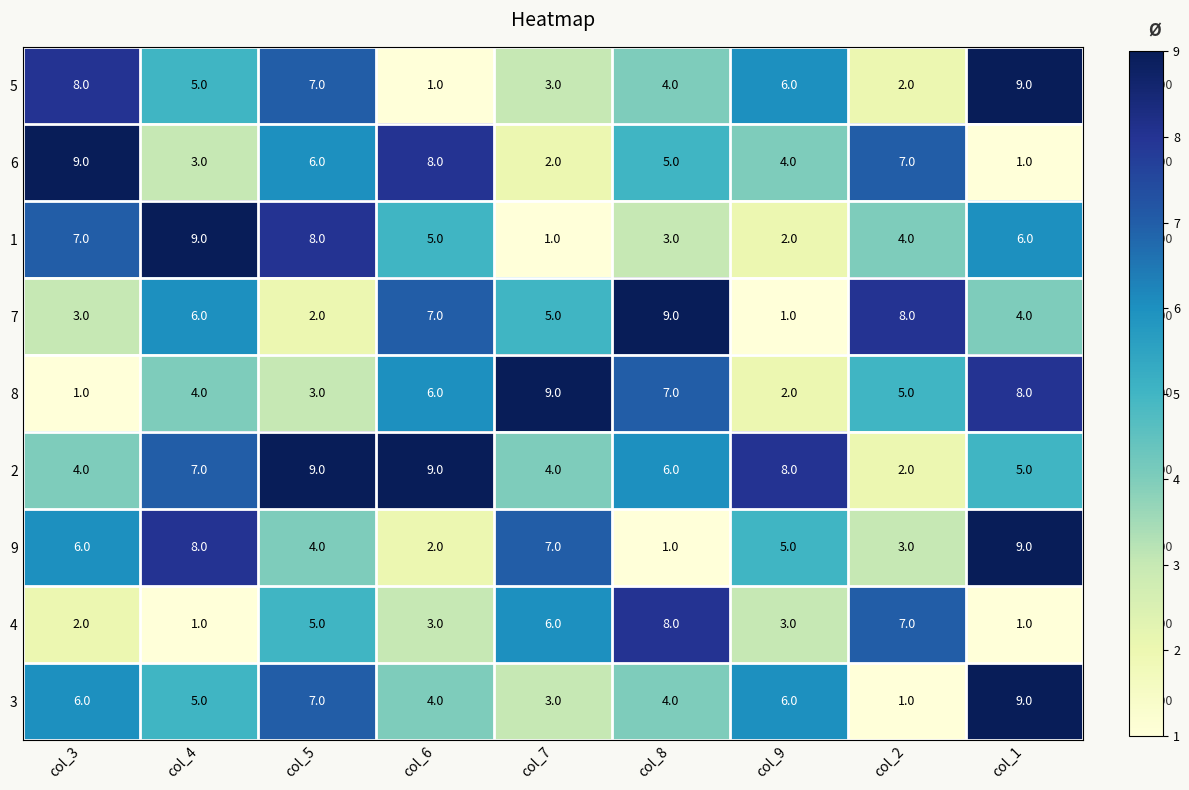

What is the spread (max minus min) of values at col_9?

7